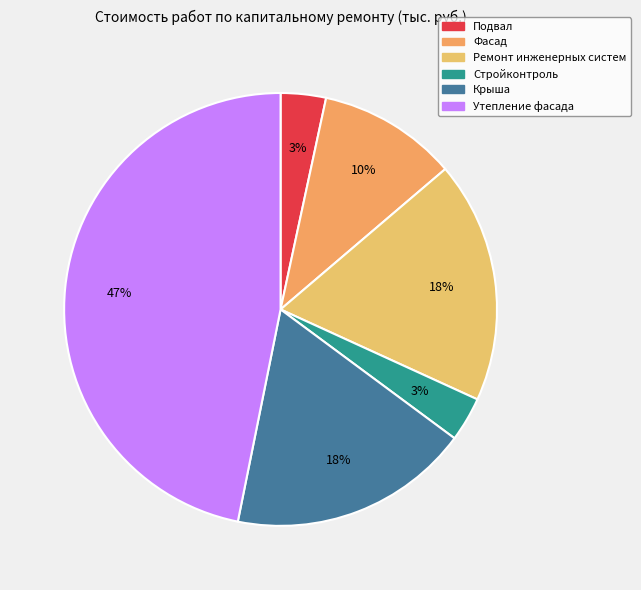

Is it true that Фасад is 10% of the pie?

True